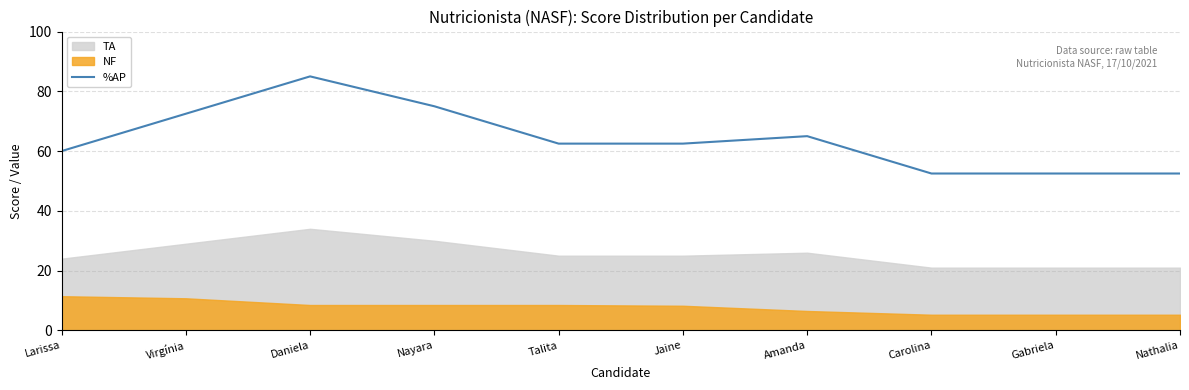

What is the label of the 9th point from the left?

Gabriela